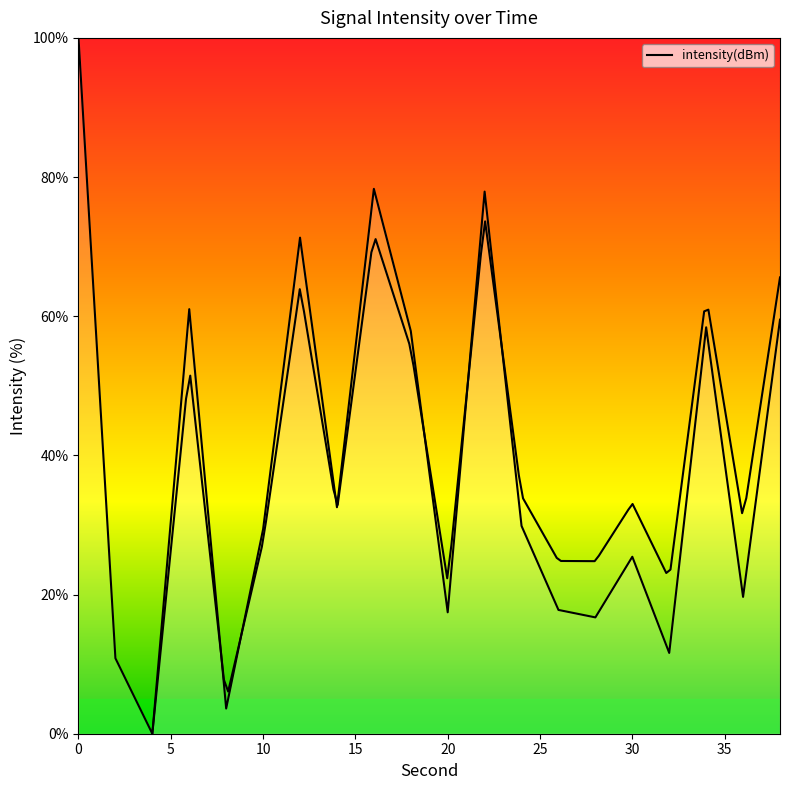

What is the greatest value displayed?

100.0